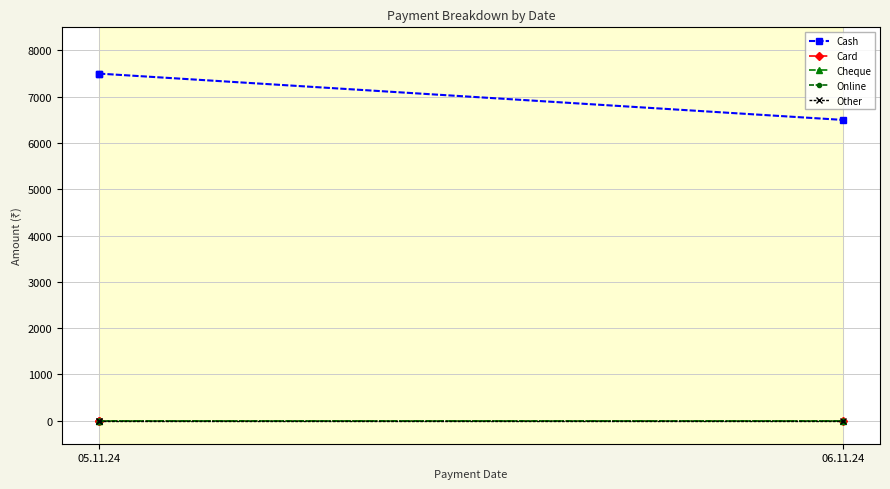

Which series has the widest spread of values?

Cash